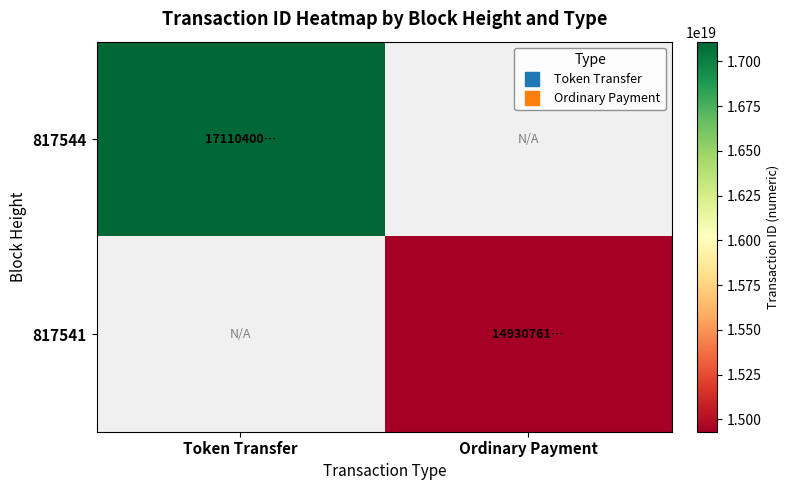

How many distinct data groups are displayed?

2